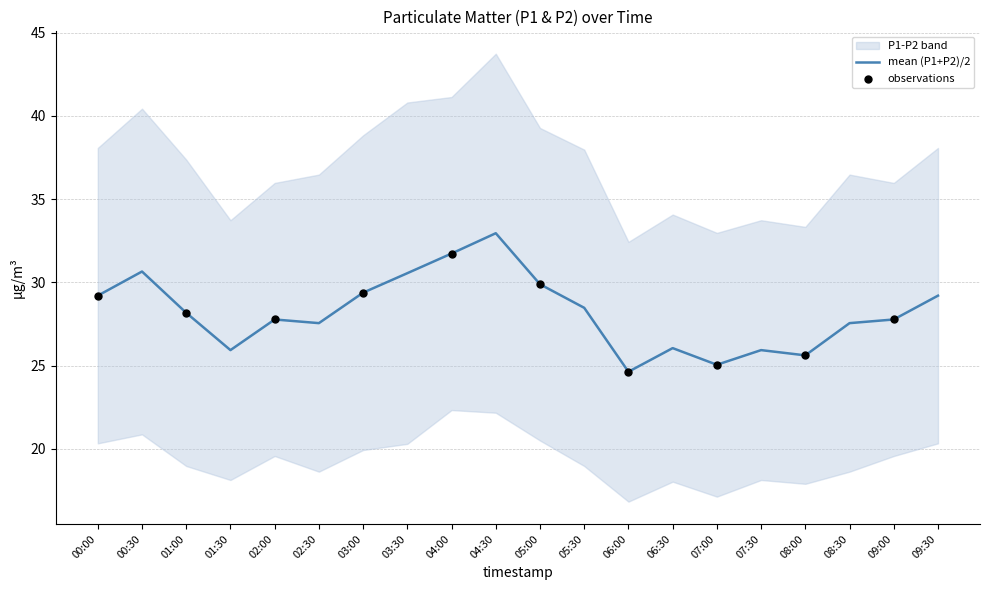

Between 04:30 and 07:00, which is larger?

04:30